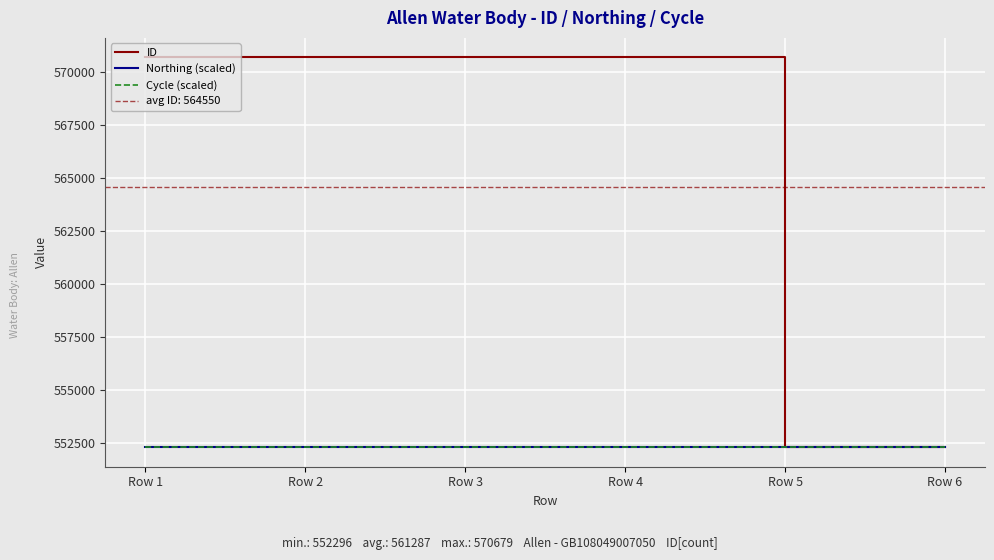

What is the lowest value of the Cycle (scaled) series?

552296